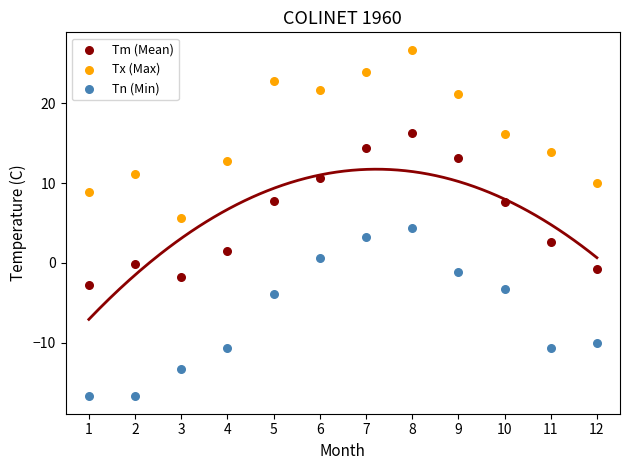

Across all data points, what is the range of Y values (max minus min)?

43.4